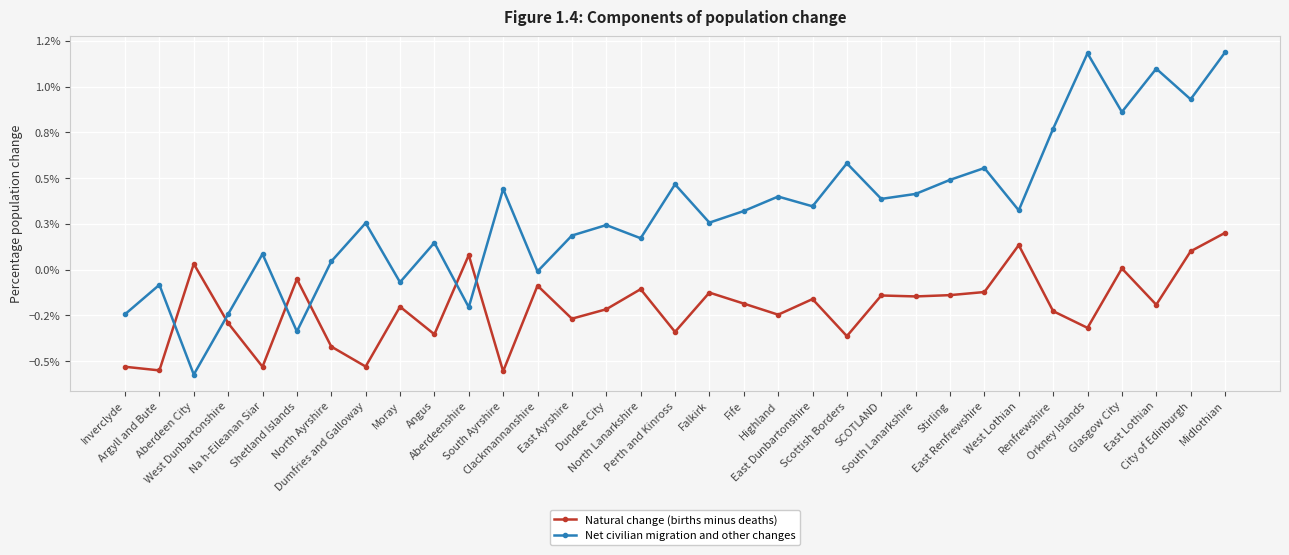

Does the chart display data point markers on the line(s)?

Yes